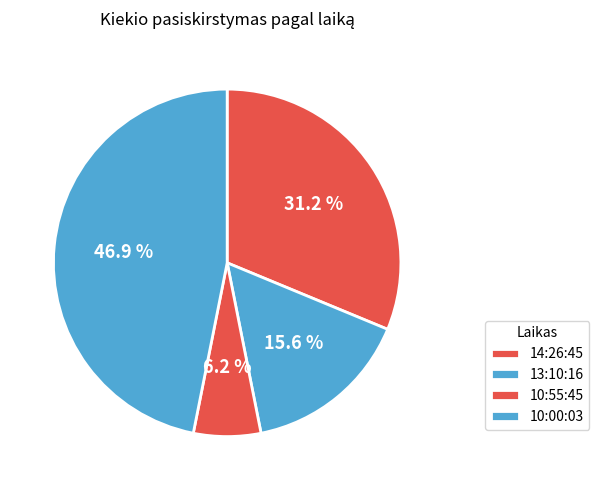

To the nearest percent, what portion does 14:26:45 represent?

31%